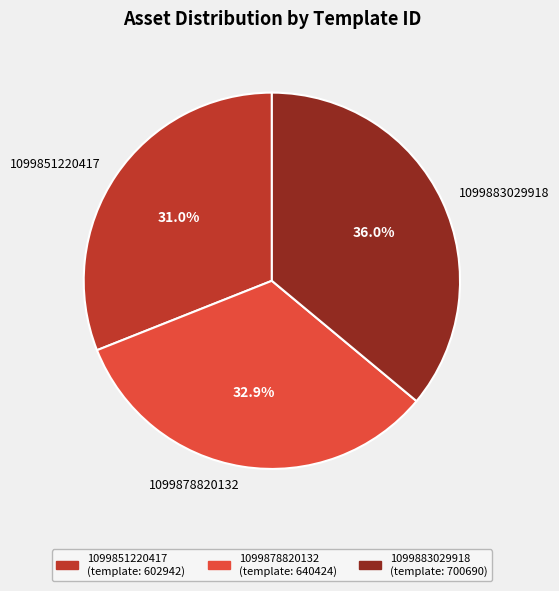

Rank the categories by value from highest to lowest.

1099883029918, 1099878820132, 1099851220417